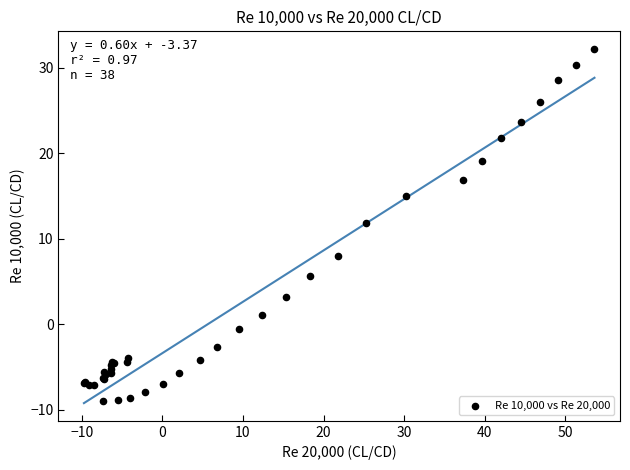

What Y value in the scatter plot is closest to 11?

11.8